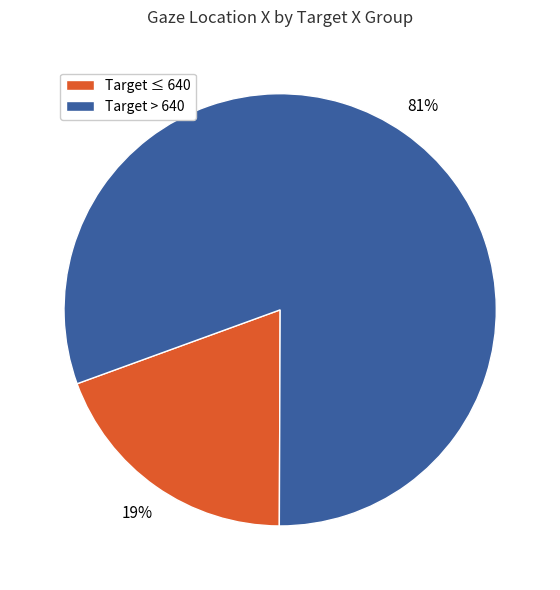

How many slices are in this pie chart?

2